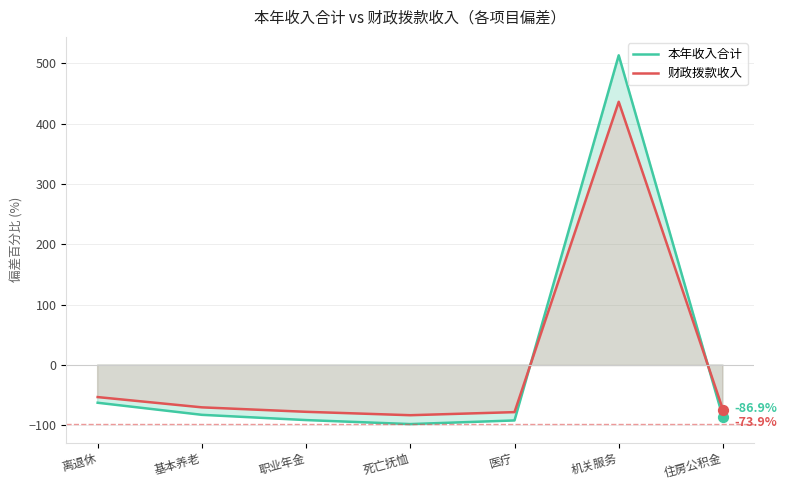

Which series has the largest total across all categories?

本年收入合计